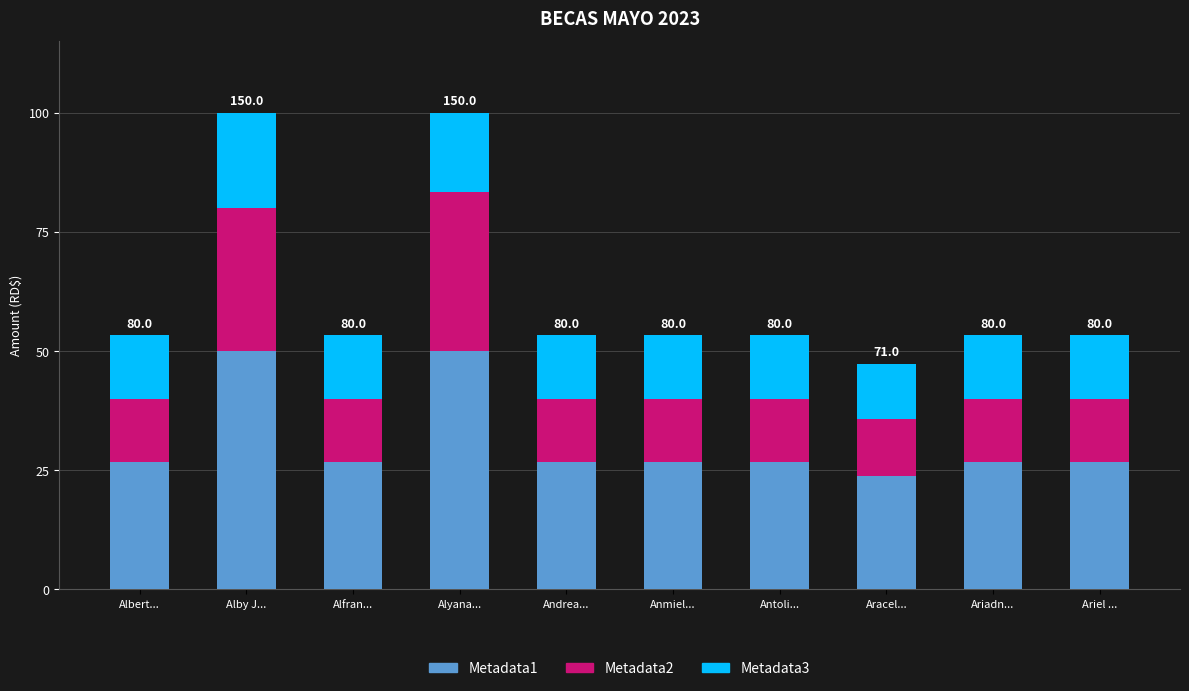

What is the label of the 5th bar from the left?

Andrea...